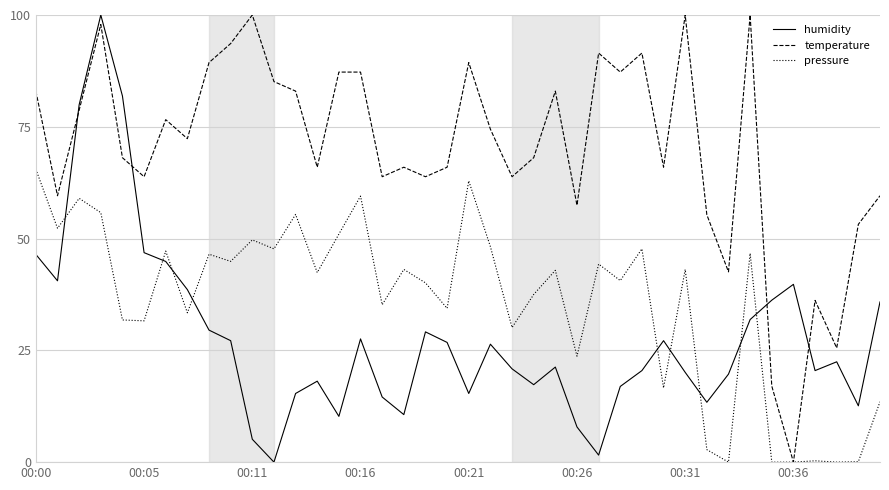

Rank the series by their average value, from highest to lowest.

temperature, pressure, humidity